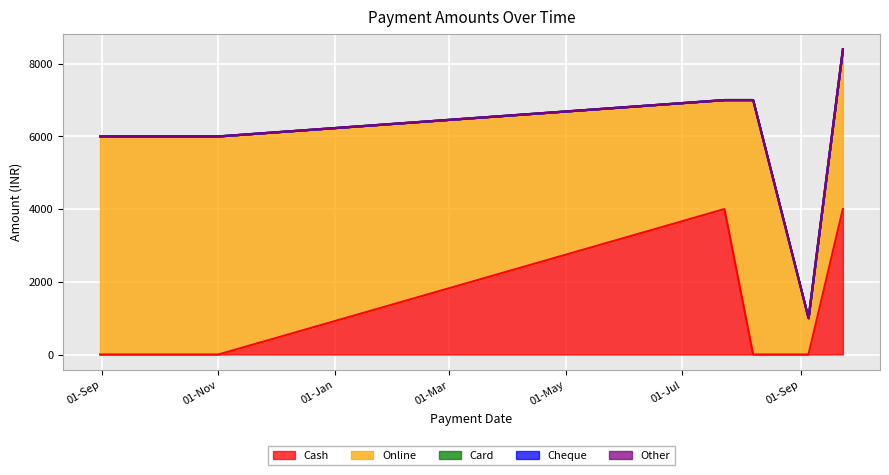

What is the difference between the highest and lowest values at 05-09-2024?

1000